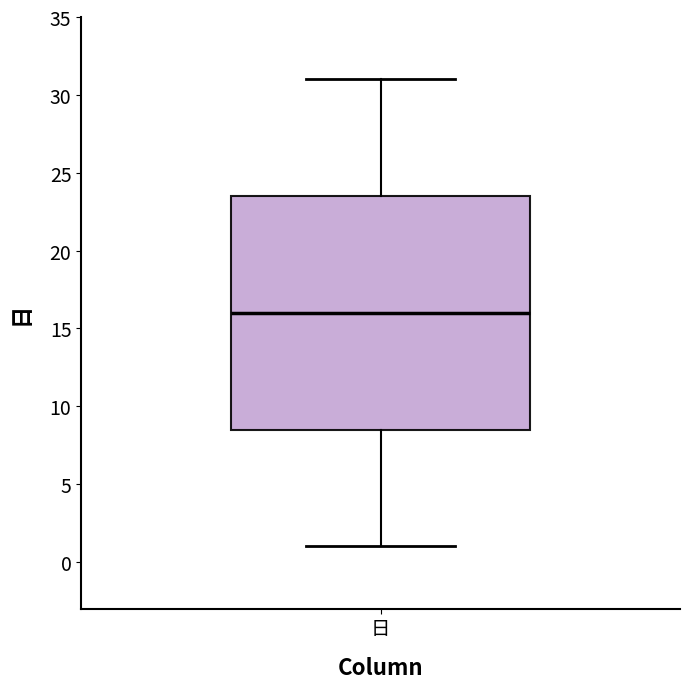

Read this box plot against the y-axis: the position of the median line, the range covered by the box, and the ends of both whiskers. The values are not printed on the chart, so give them approximately, as read against the axis.

median 16.0, box 8.5 to 23.5, whiskers 1.0 to 31.0